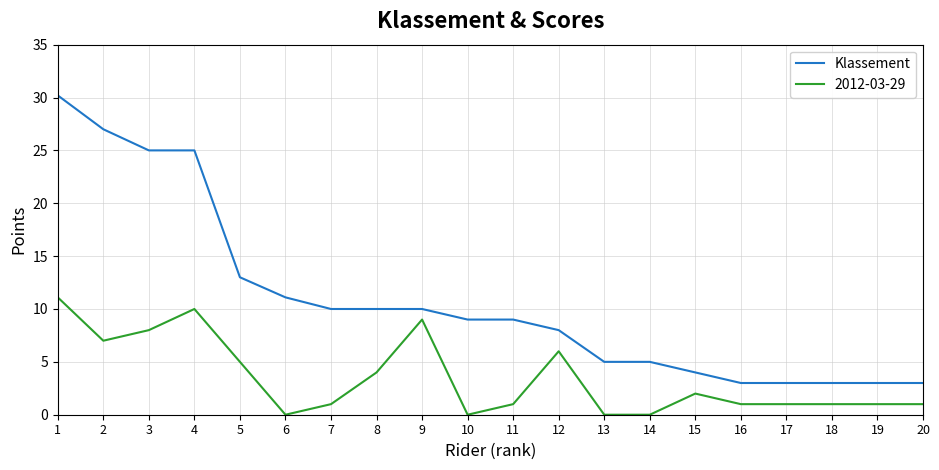

What is the minimum value shown in the chart?

0.0